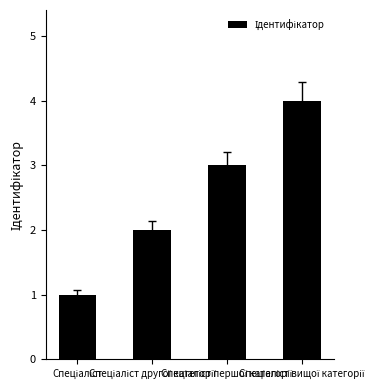

What is the greatest value displayed?

4